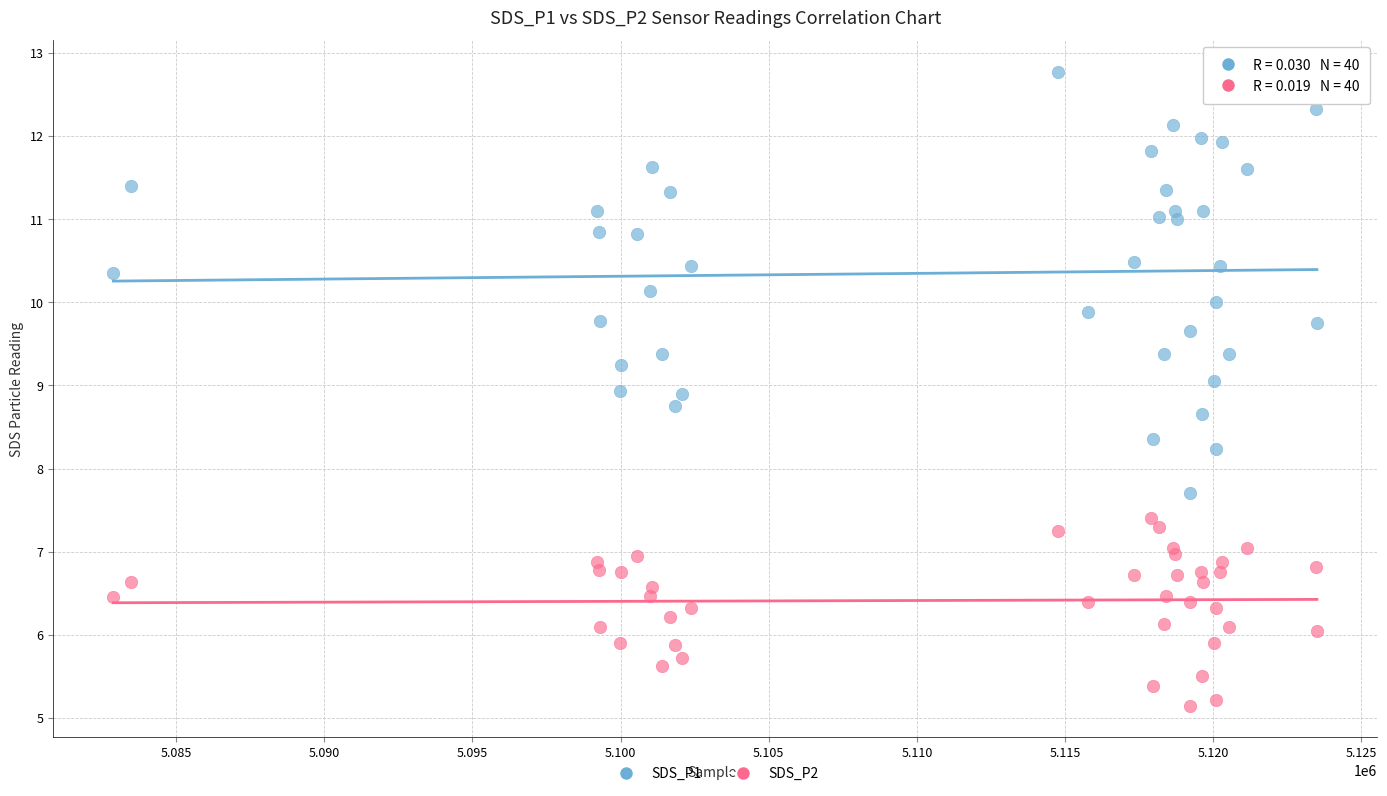

What are all the series names shown in the legend?

SDS_P1, SDS_P2